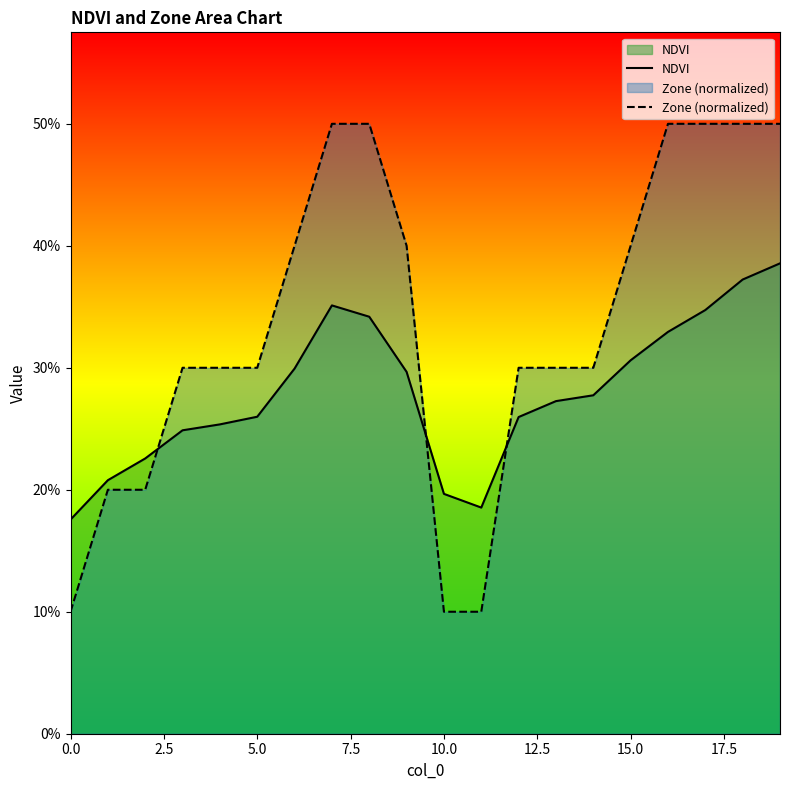

Between 18 and 12.5, which is larger?

18